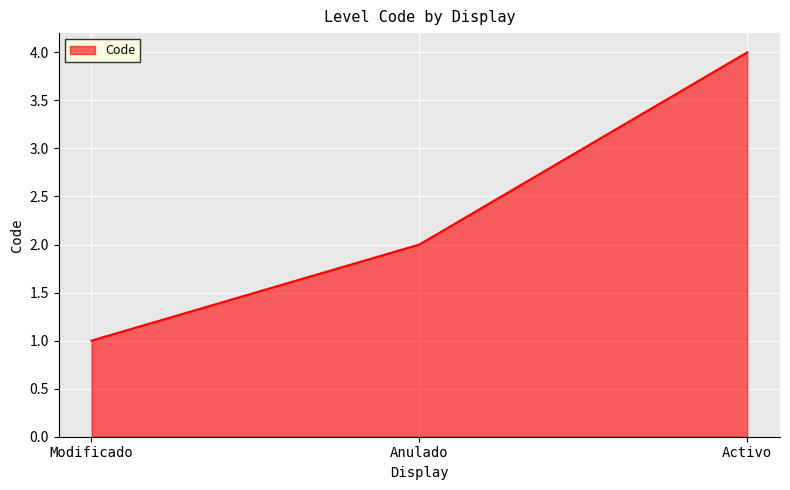

What is the difference between the maximum and minimum values?

3